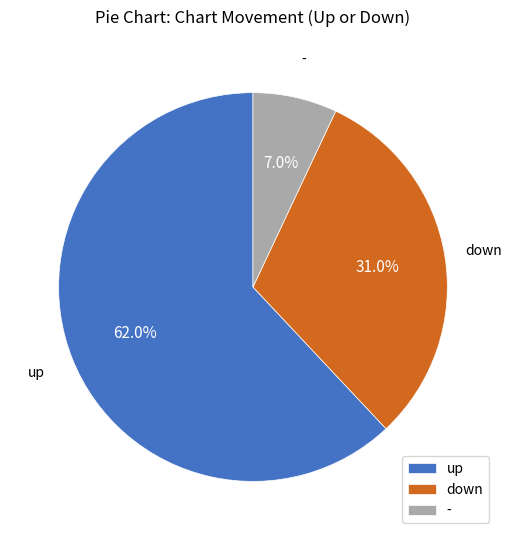

Between up and down, which is larger?

up